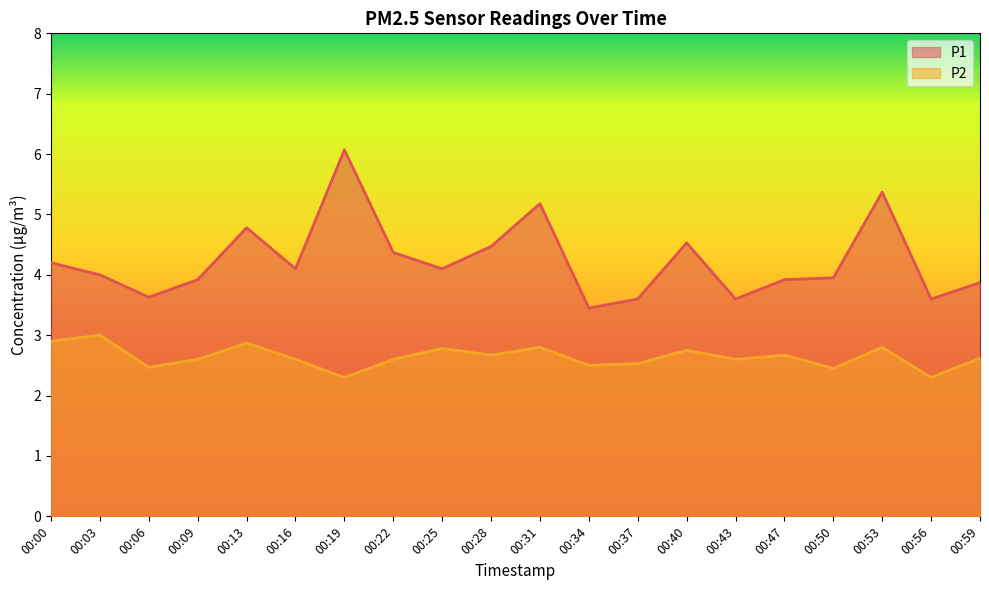

What is the minimum value for P2?

2.3